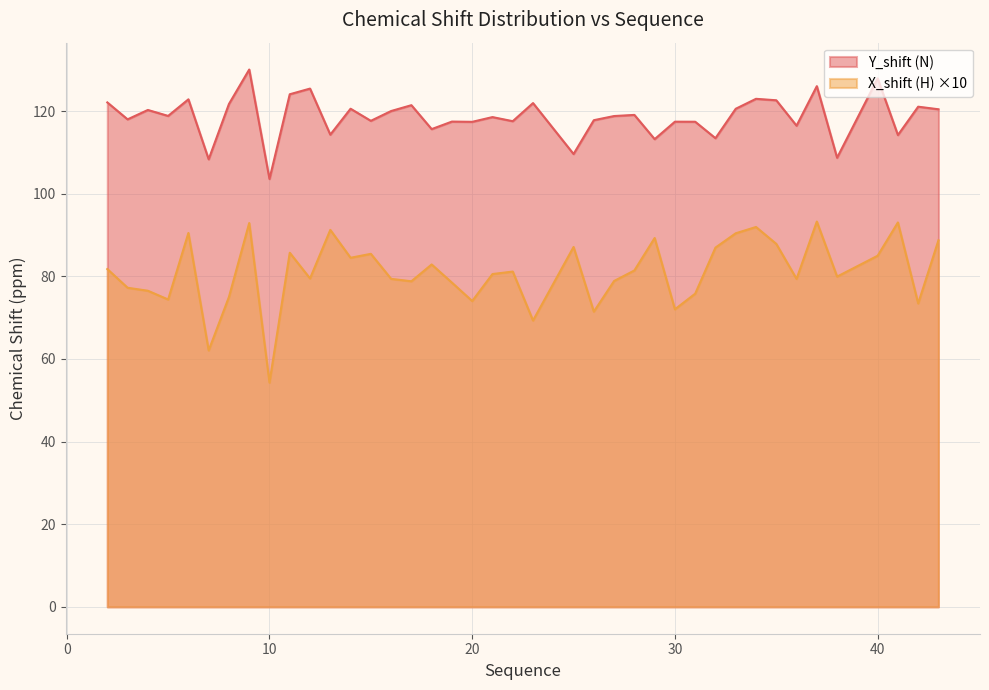

True or false: Y_shift (N) and X_shift (H) intersect in this chart.

False